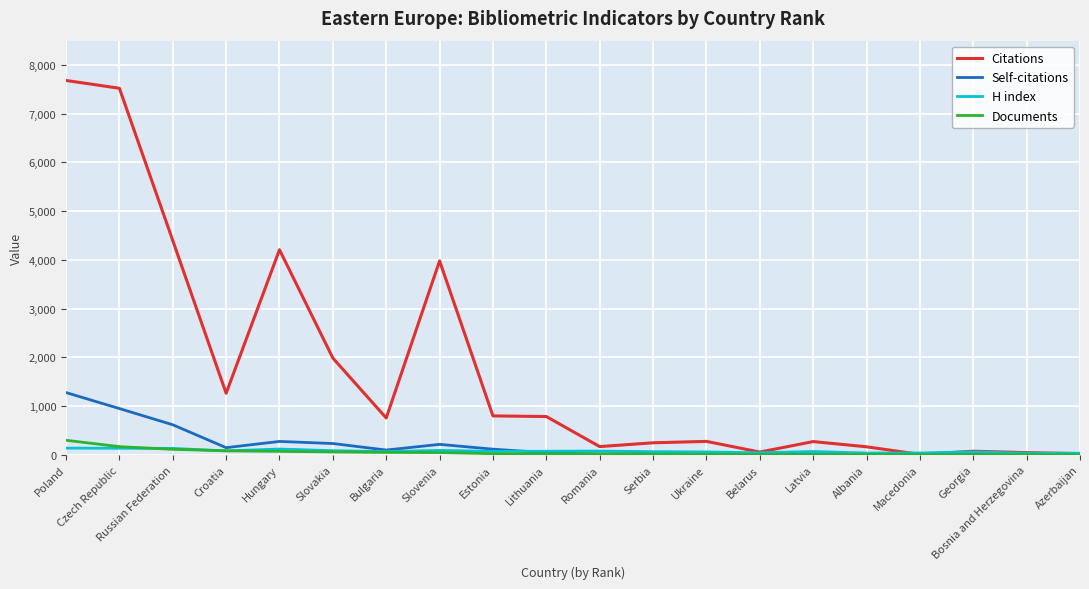

Which series has the largest total across all categories?

Citations